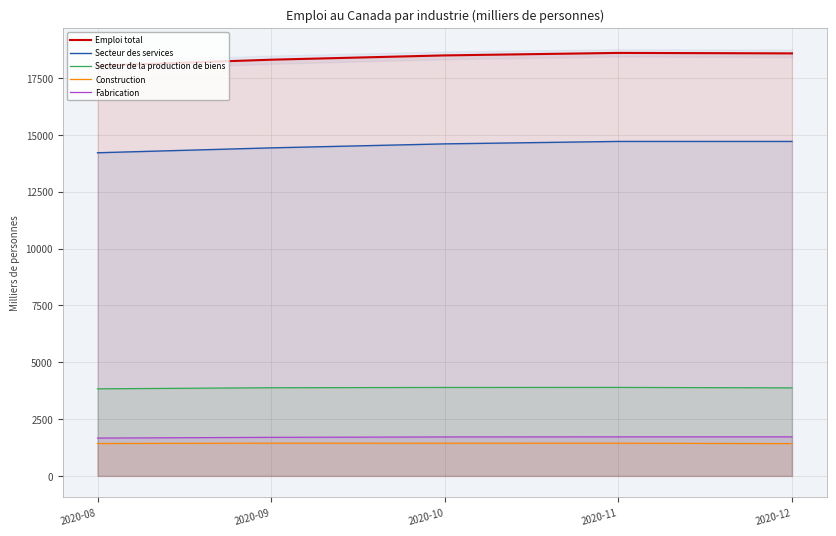

True or false: Secteur de la production de biens and Fabrication intersect in this chart.

False